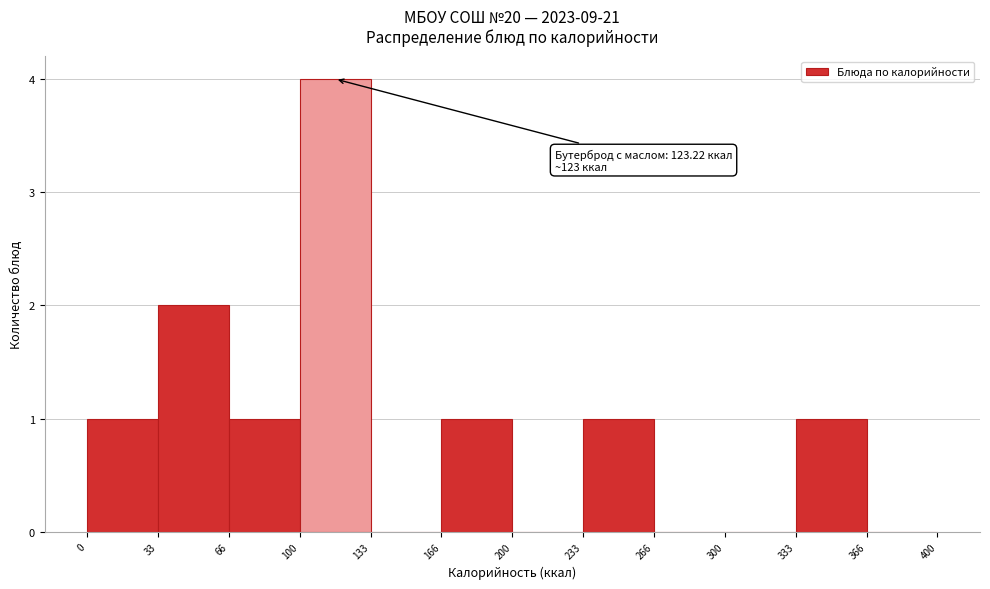

Over which range of the x-axis is the bar tallest?

100 to 133